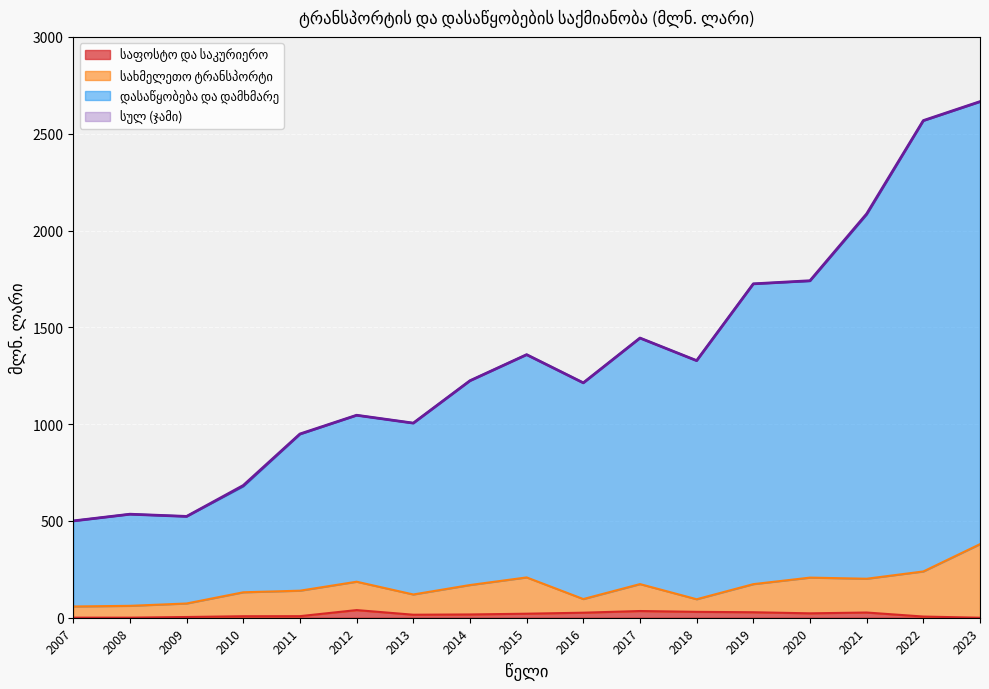

Which category has the lowest value in the სულ series?

2007